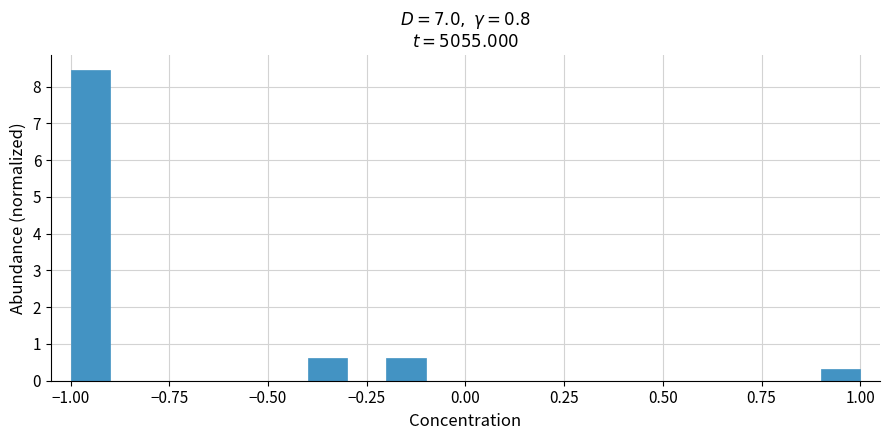

Around what value on the x-axis is the tallest bar? Give the approximate position of its centre, as read against the axis.

-0.95